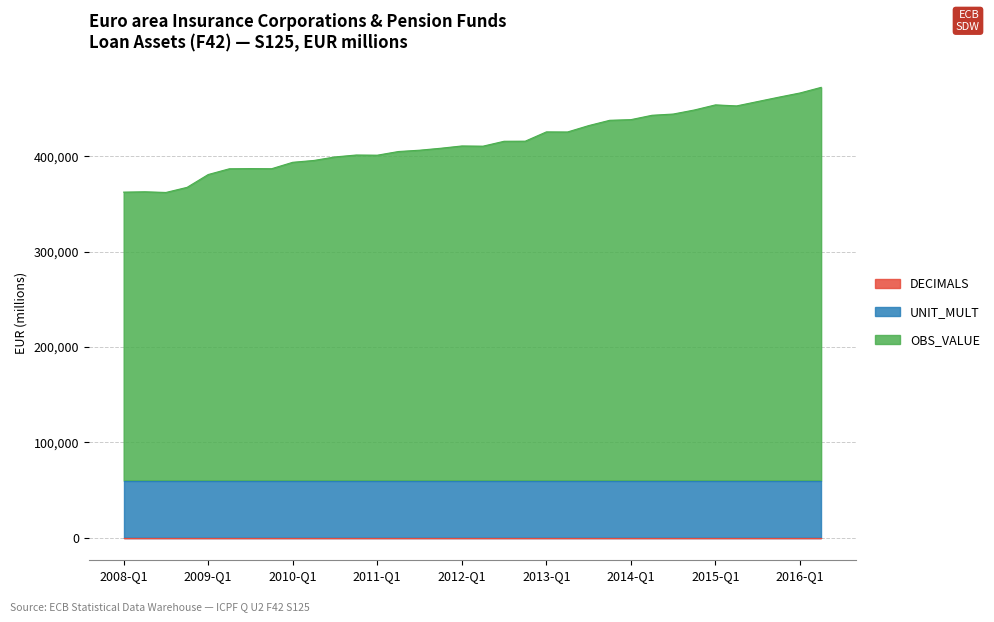

Reading right to left, transcribe all the data shown in this chart.

OBS_VALUE: 2016-Q2=412245.2	2016-Q1=406367.1	2015-Q4=401978.4	2015-Q3=397395.1	2015-Q2=392804.7	2015-Q1=393884.3	2014-Q4=388519.9	2014-Q3=384271.2	2014-Q2=382985.7	2014-Q1=378406.1	2013-Q4=377729.5	2013-Q3=372156.4	2013-Q2=365460.6	2013-Q1=365565.5	2012-Q4=355823.1	2012-Q3=355731.6	2012-Q2=350579.9	2012-Q1=350808.9	2011-Q4=348406.8	2011-Q3=346357.0	2011-Q2=344977.3	2011-Q1=341131.4	2010-Q4=341311.1	2010-Q3=339309.0	2010-Q2=335600.7	2010-Q1=333690.1	2009-Q4=326945.8	2009-Q3=327057.1	2009-Q2=326880.8	2009-Q1=320859.6	2008-Q4=307406.9	2008-Q3=302060.0	2008-Q2=302761.4	2008-Q1=302401.9
DECIMALS: 2016-Q2=0.0	2016-Q1=0.0	2015-Q4=0.0	2015-Q3=0.0	2015-Q2=0.0	2015-Q1=0.0	2014-Q4=0.0	2014-Q3=0.0	2014-Q2=0.0	2014-Q1=0.0	2013-Q4=0.0	2013-Q3=0.0	2013-Q2=0.0	2013-Q1=0.0	2012-Q4=0.0	2012-Q3=0.0	2012-Q2=0.0	2012-Q1=0.0	2011-Q4=0.0	2011-Q3=0.0	2011-Q2=0.0	2011-Q1=0.0	2010-Q4=0.0	2010-Q3=0.0	2010-Q2=0.0	2010-Q1=0.0	2009-Q4=0.0	2009-Q3=0.0	2009-Q2=0.0	2009-Q1=0.0	2008-Q4=0.0	2008-Q3=0.0	2008-Q2=0.0	2008-Q1=0.0
UNIT_MULT: 2016-Q2=6.0	2016-Q1=6.0	2015-Q4=6.0	2015-Q3=6.0	2015-Q2=6.0	2015-Q1=6.0	2014-Q4=6.0	2014-Q3=6.0	2014-Q2=6.0	2014-Q1=6.0	2013-Q4=6.0	2013-Q3=6.0	2013-Q2=6.0	2013-Q1=6.0	2012-Q4=6.0	2012-Q3=6.0	2012-Q2=6.0	2012-Q1=6.0	2011-Q4=6.0	2011-Q3=6.0	2011-Q2=6.0	2011-Q1=6.0	2010-Q4=6.0	2010-Q3=6.0	2010-Q2=6.0	2010-Q1=6.0	2009-Q4=6.0	2009-Q3=6.0	2009-Q2=6.0	2009-Q1=6.0	2008-Q4=6.0	2008-Q3=6.0	2008-Q2=6.0	2008-Q1=6.0